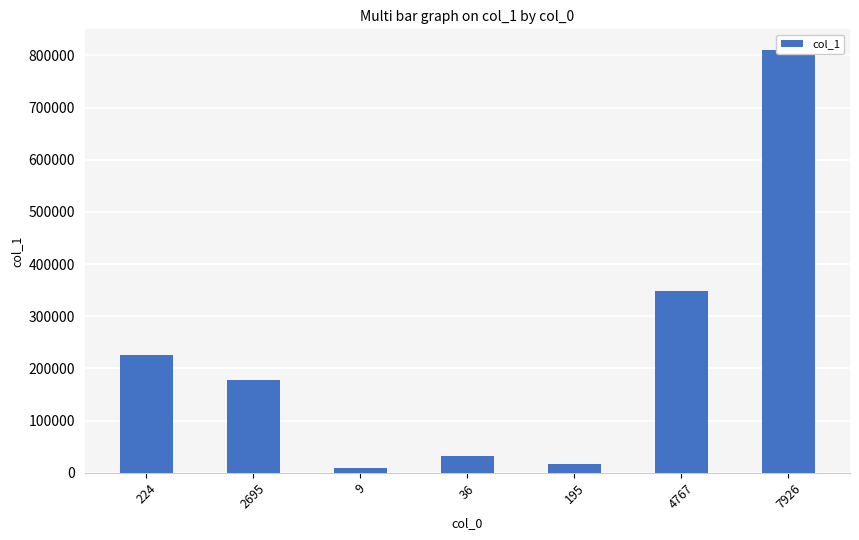

What position from the right is 224?

7